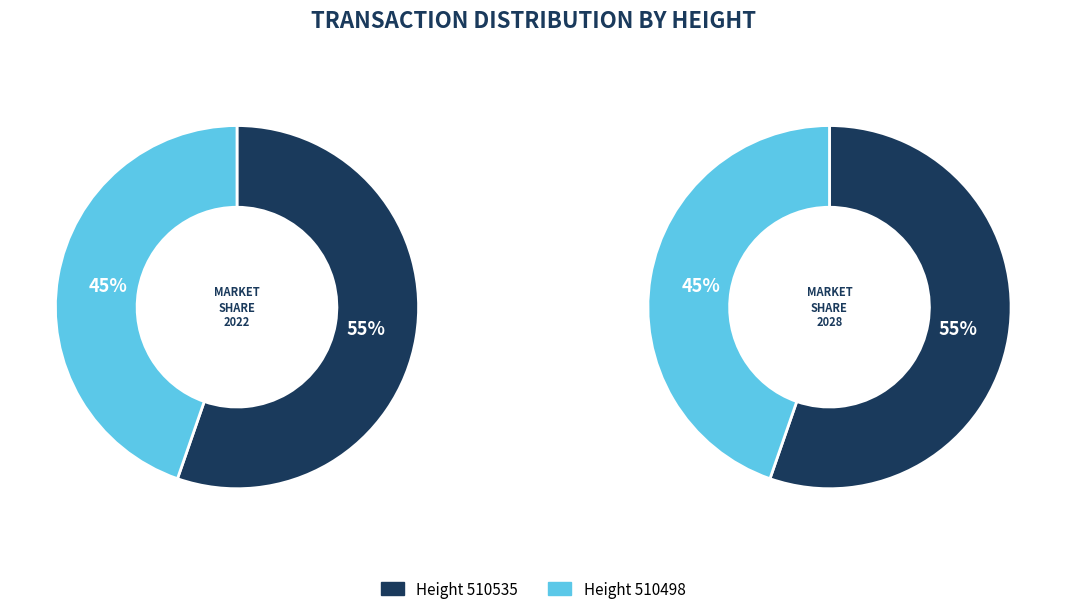

Rank the categories by value from lowest to highest.

510498, 510535